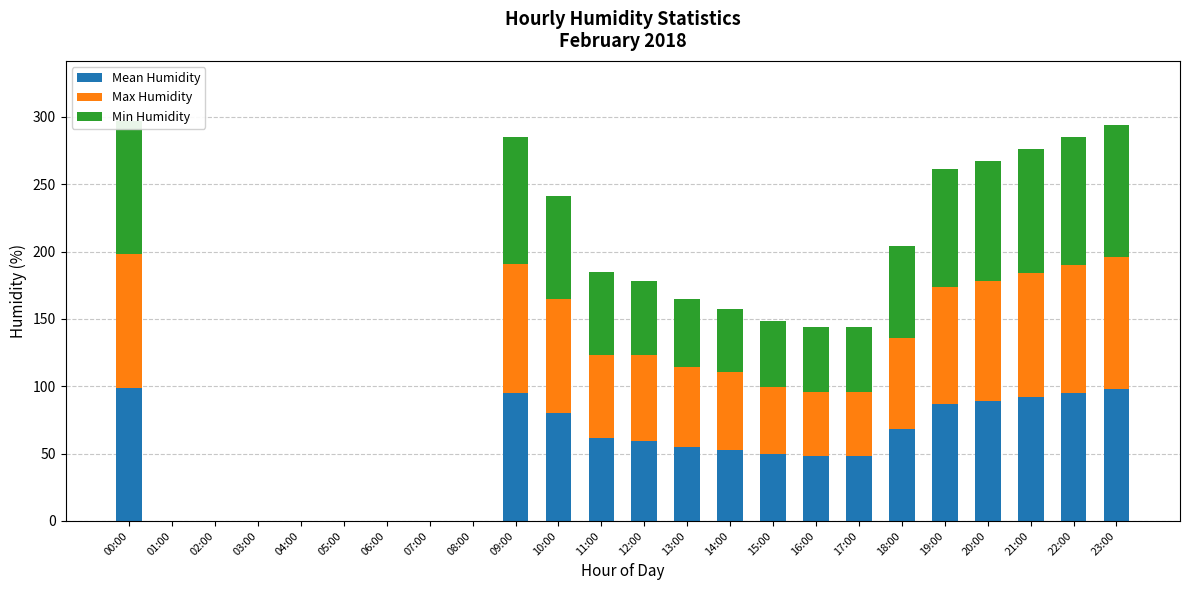

What are all the series names shown in the legend?

Mean Humidity, Max Humidity, Min Humidity